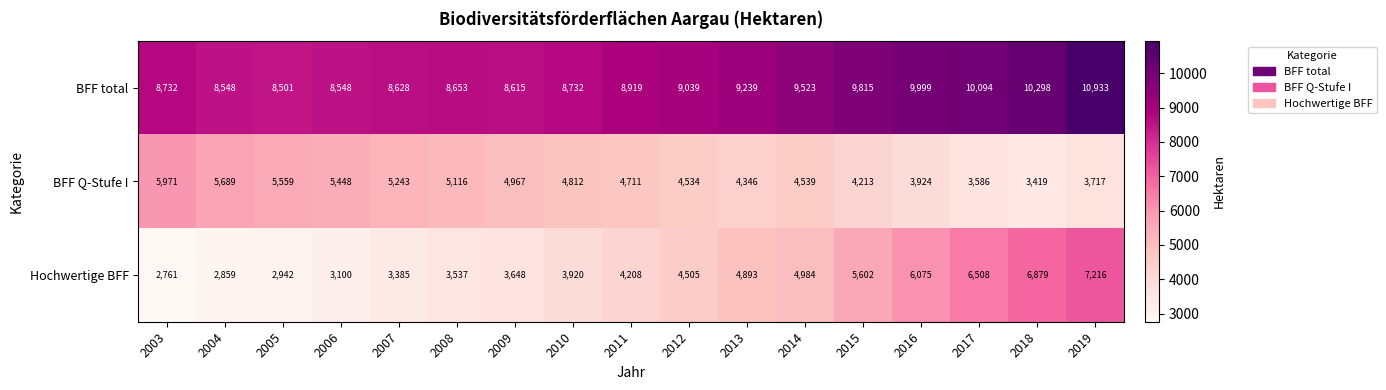

The BFF total series shows 8615 at 2009. True or false?

True